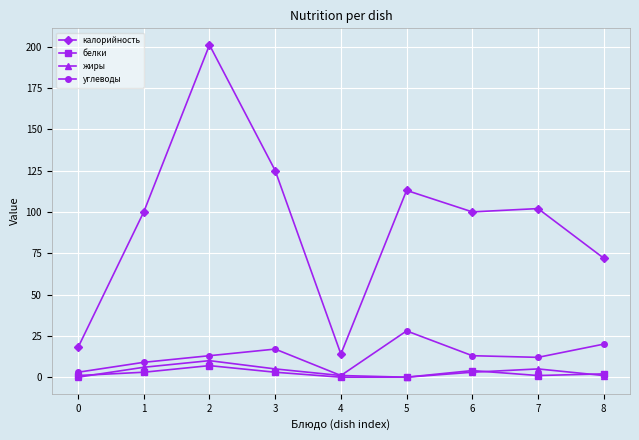

The value of белки at 1 is 3. True or false?

True